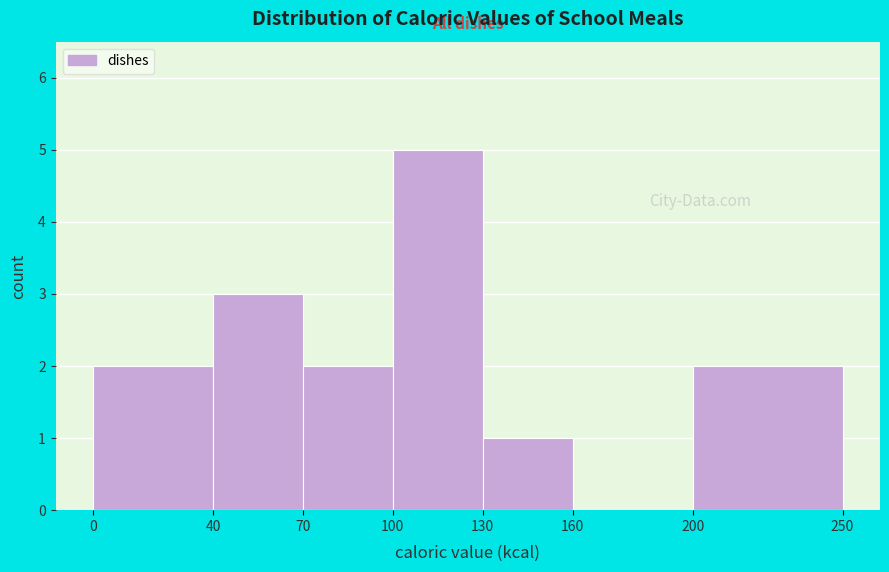

Which range on the x-axis has the tallest bar?

100 to 130